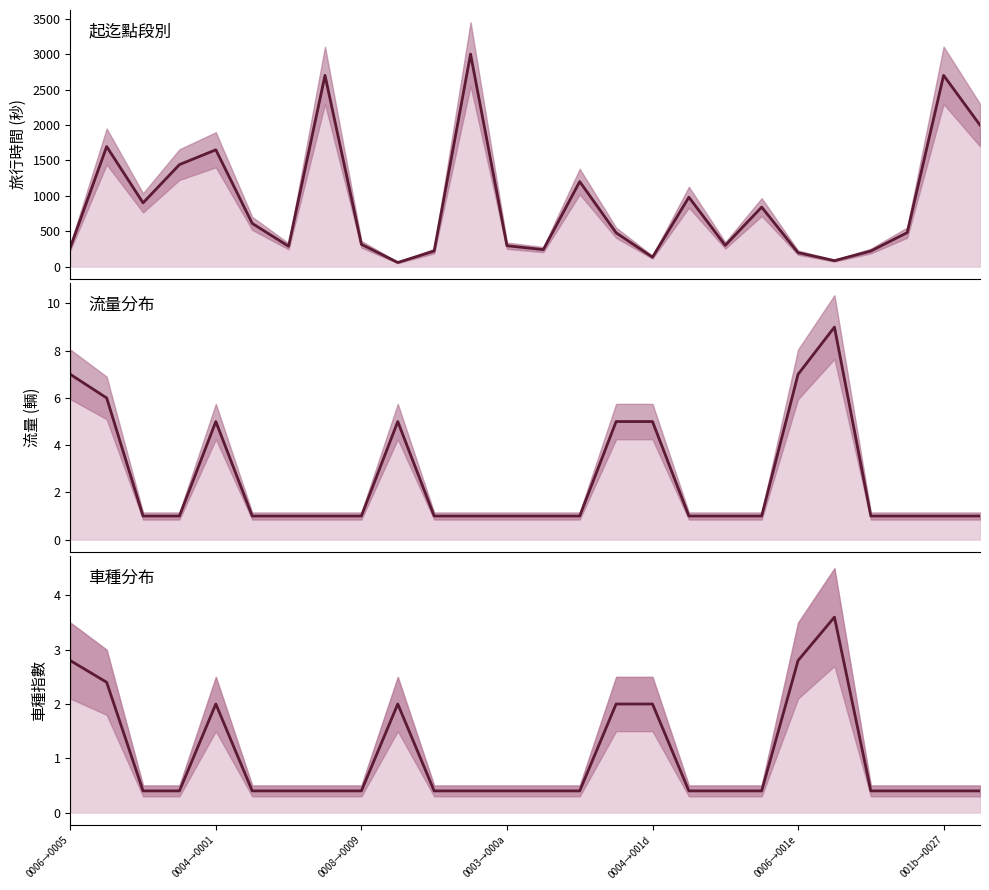

How many lines are shown in the chart?

3